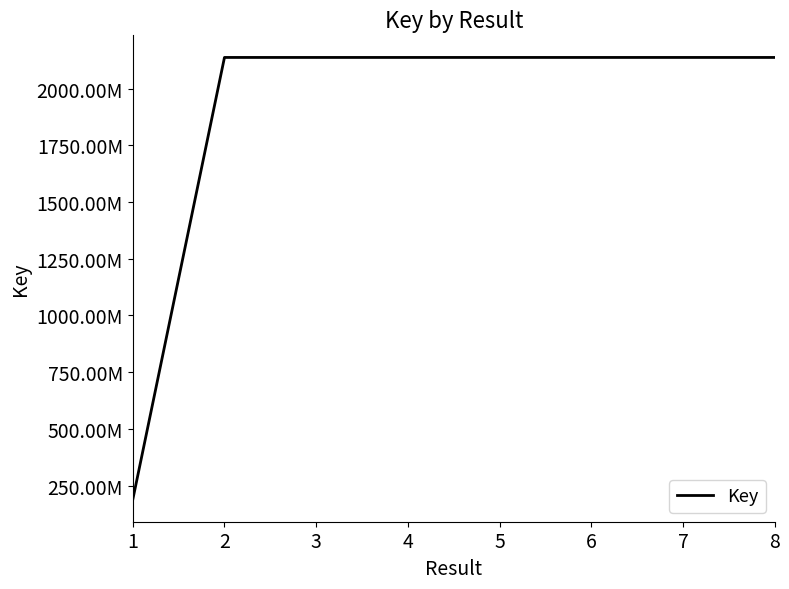

Is this an area chart (filled region under the line)?

No